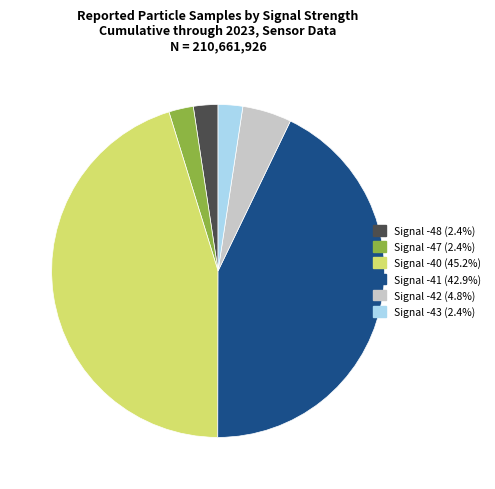

Count the number of slices in the pie.

6